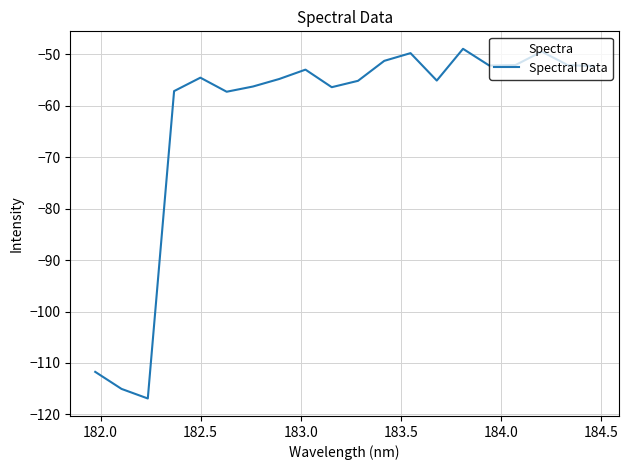

What is the maximum value shown in the chart?

-48.9